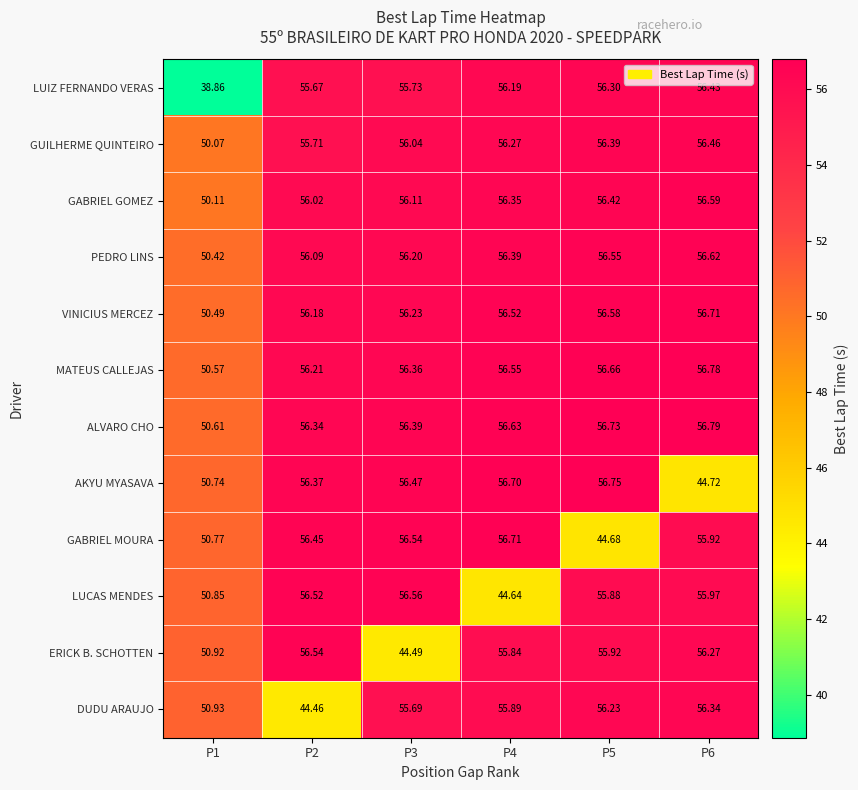

Between P5 and P6, which series saw the biggest shift?

AKYU MYASAVA